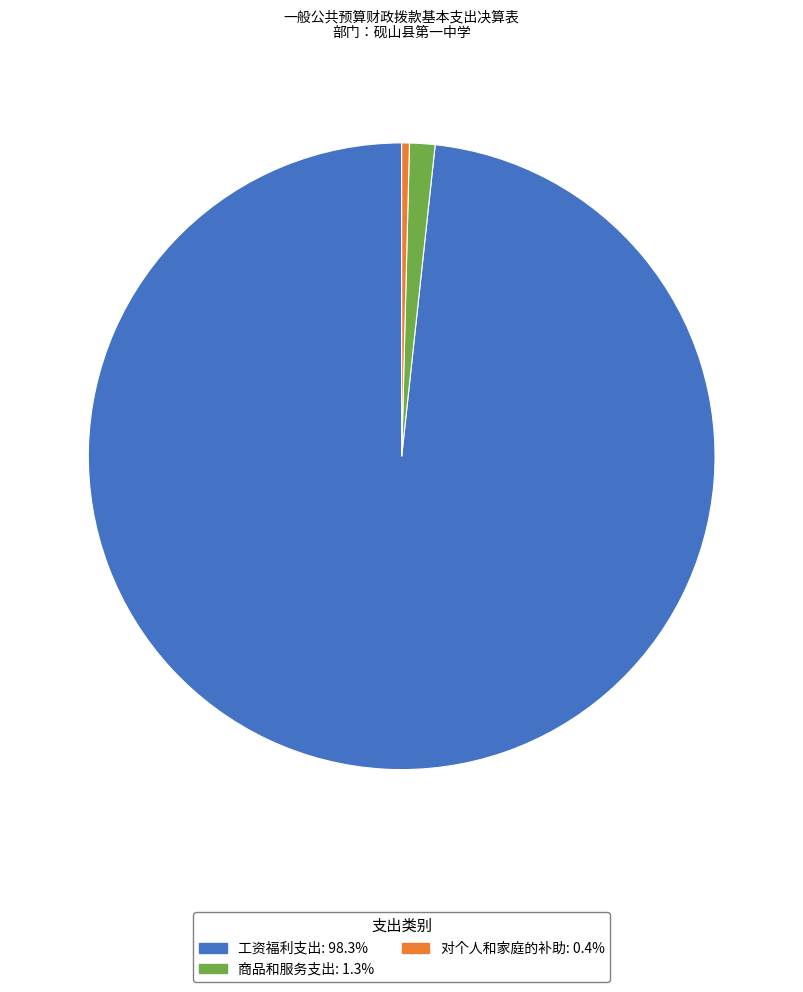

Does any single category account for the majority?

Yes